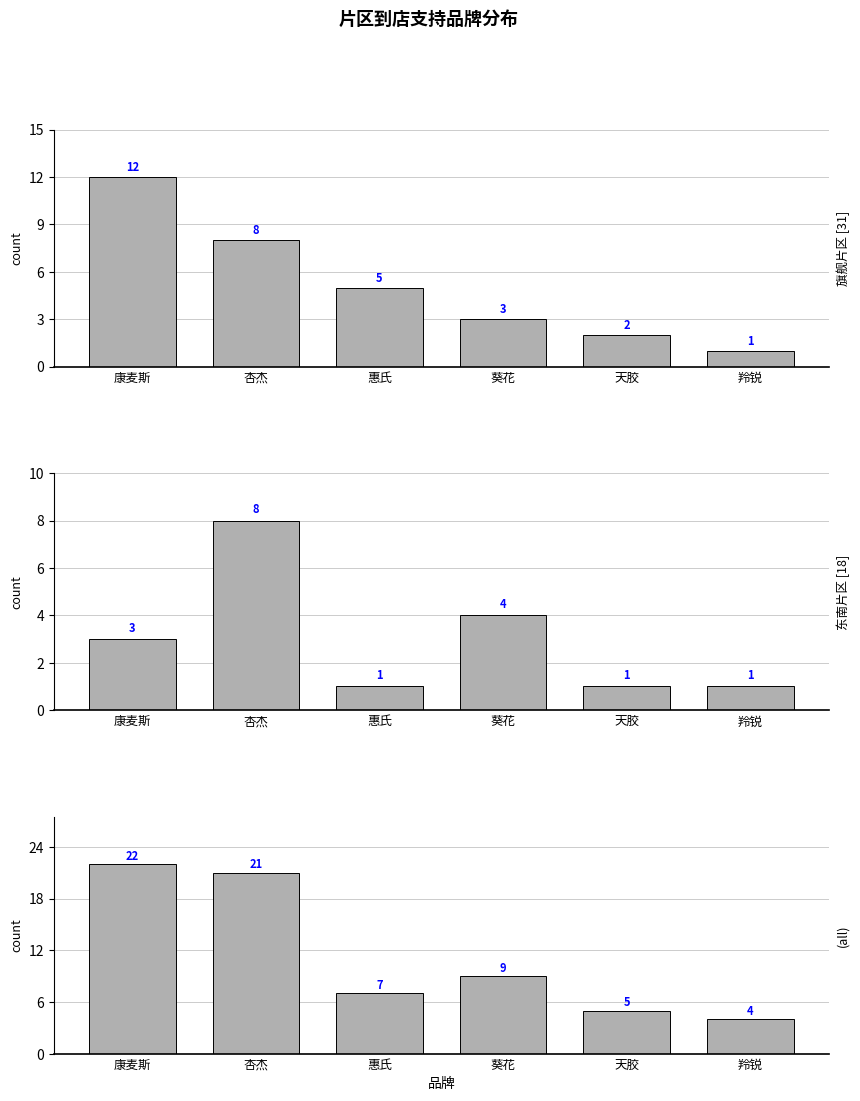

What is the label of the 2nd bar from the left?

杏杰